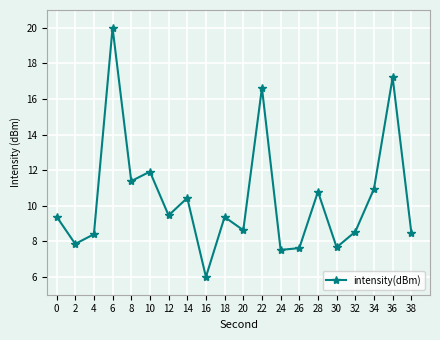

Is this an area chart (filled region under the line)?

No